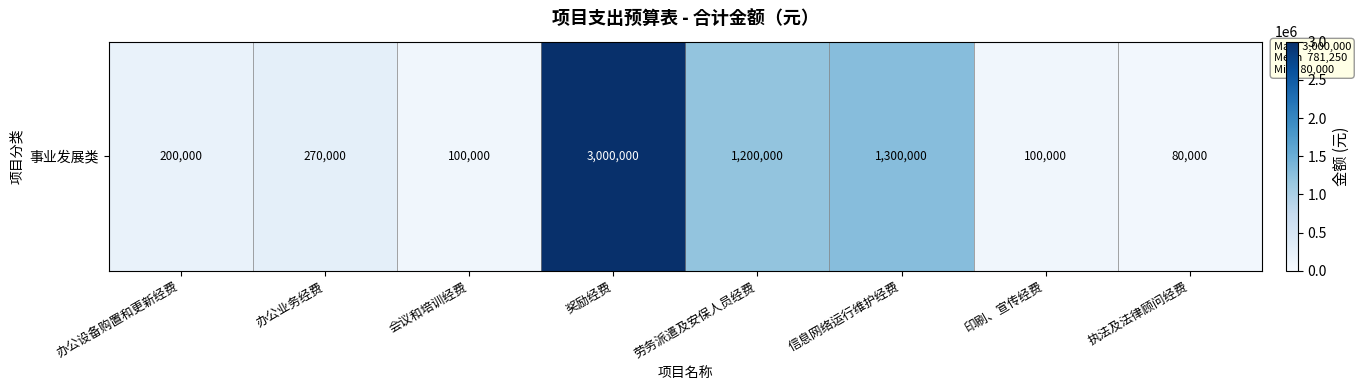

Which has a higher value, 办公业务经费 or 执法及法律顾问经费?

办公业务经费